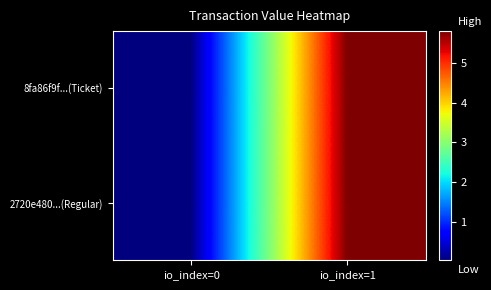

Which has a higher value, io_index=0 or io_index=1?

io_index=1